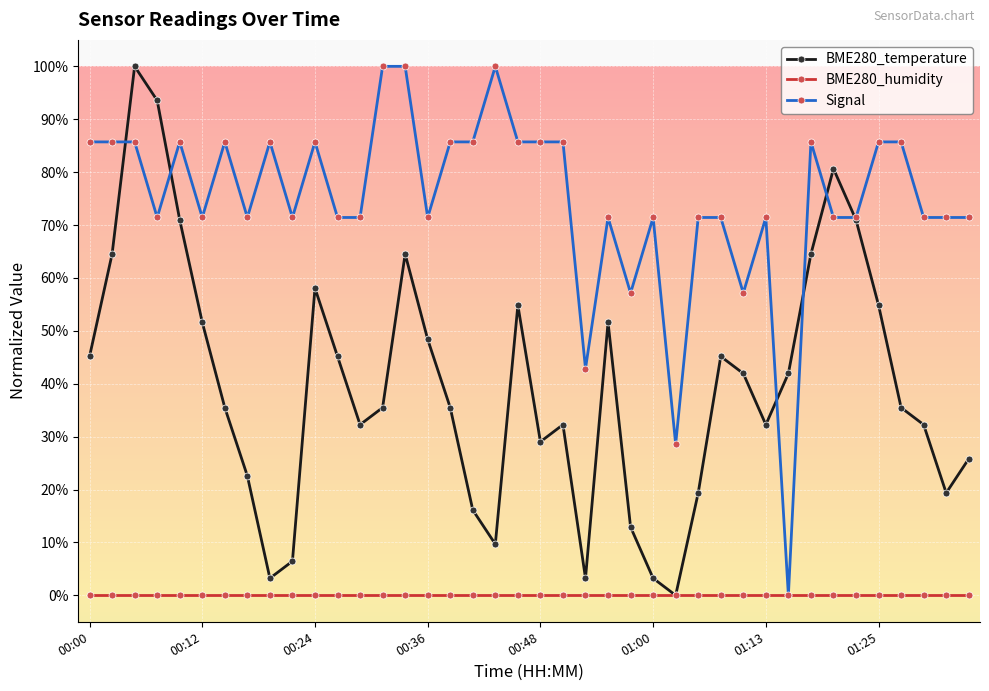

What is the label of the 8th point from the right?

01:18